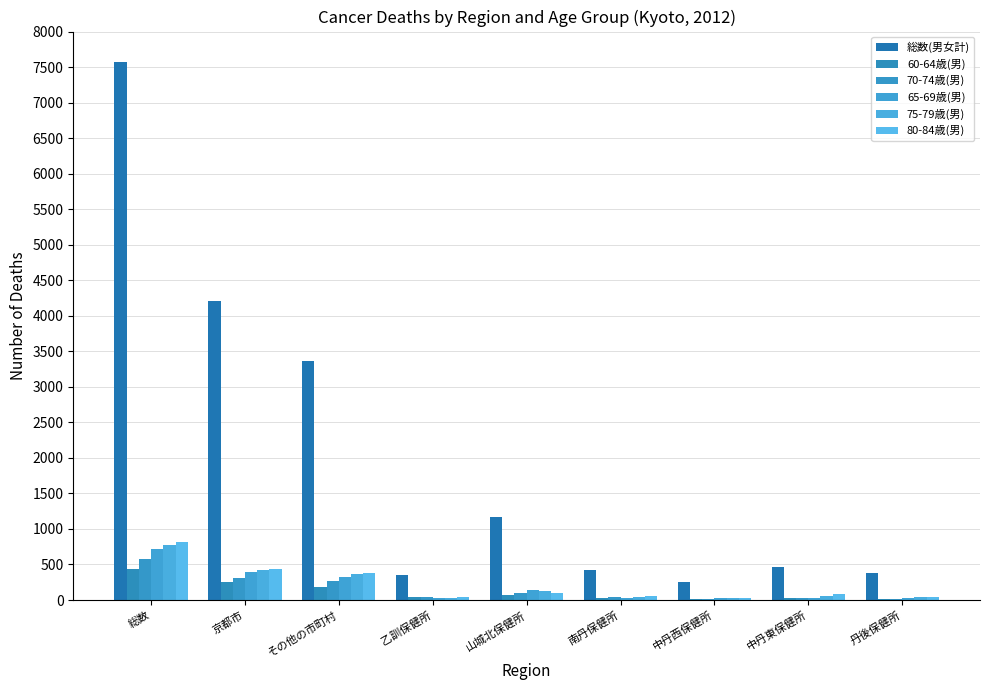

What is the total value across all series at 乙訓保健所?

543